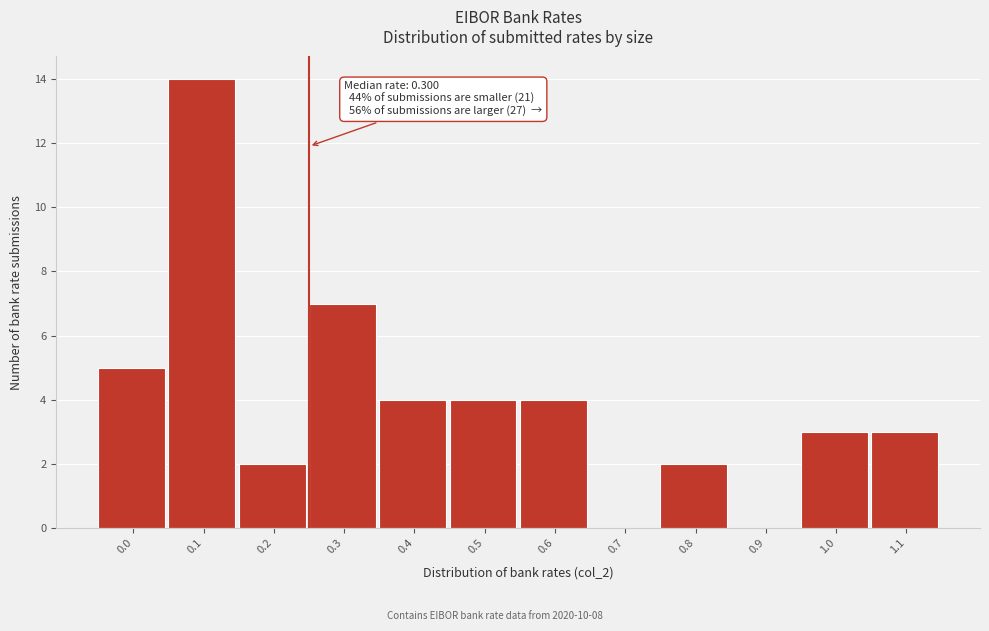

Reading left to right, what are all the values shown in this chart?

0.0=5	0.1=14	0.2=2	0.3=7	0.4=4	0.5=4	0.6=4	0.7=0	0.8=2	0.9=0	1.0=3	1.1=3